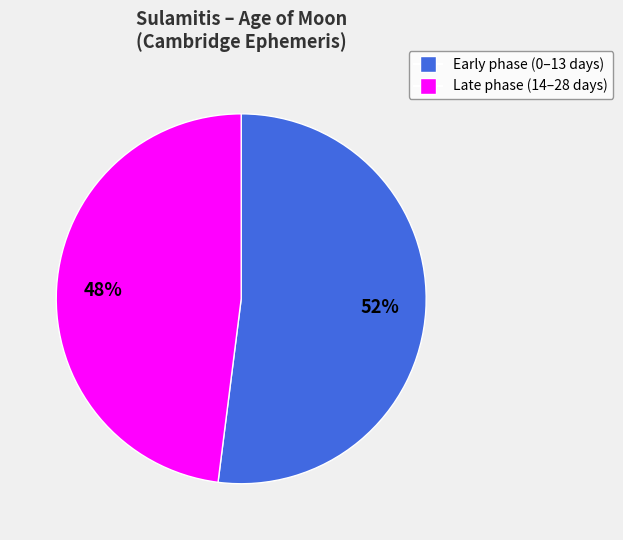

Is there any slice that represents more than half of the pie?

Yes